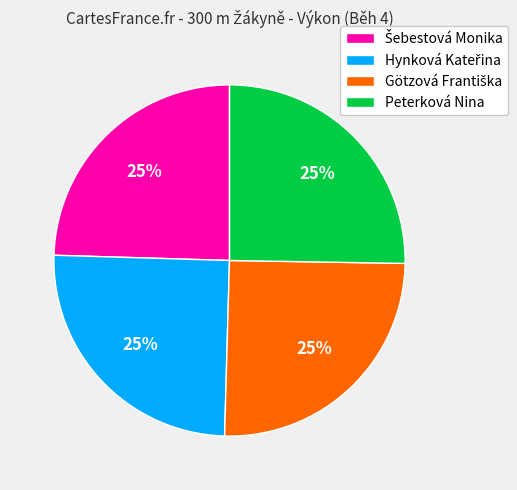

Is there a majority slice in this chart?

No